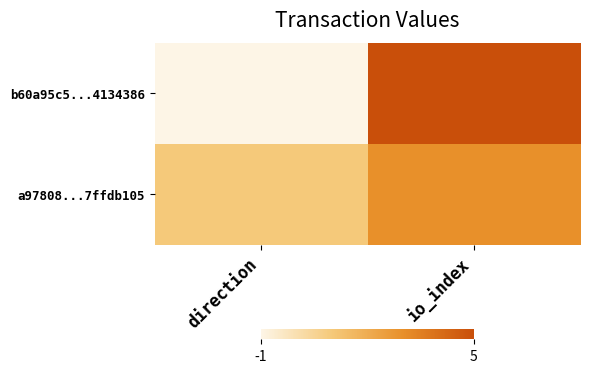

Which has a higher value, io_index or direction?

io_index